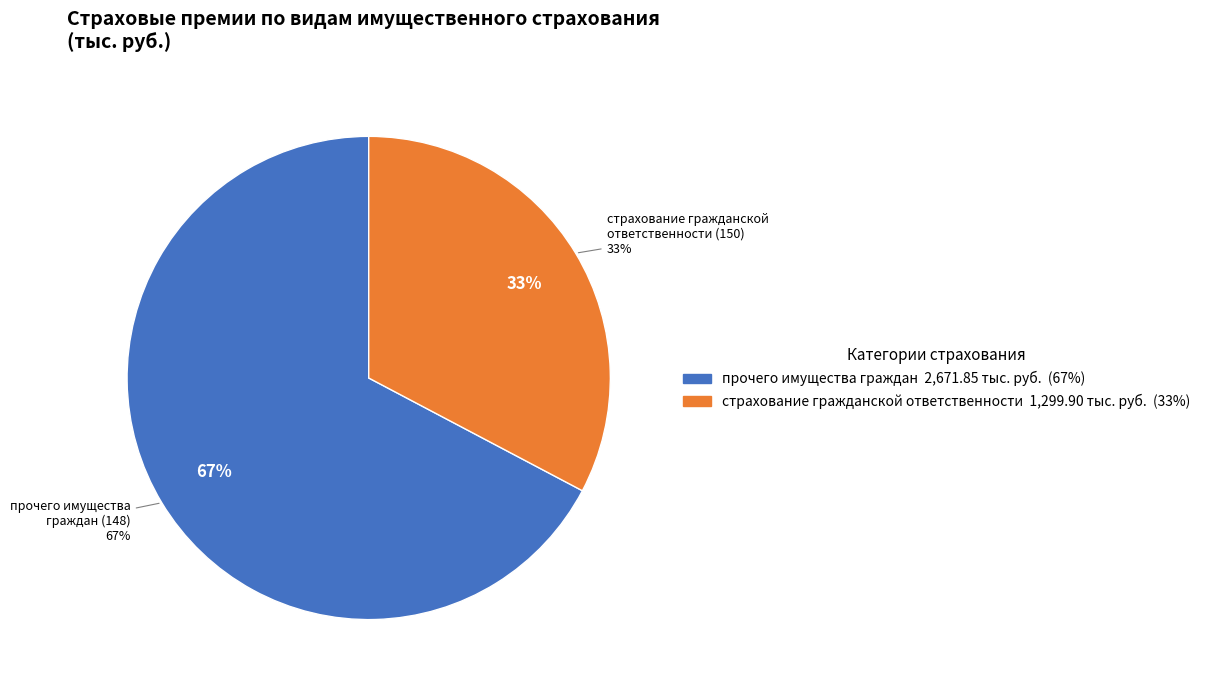

Does any single category account for the majority?

No